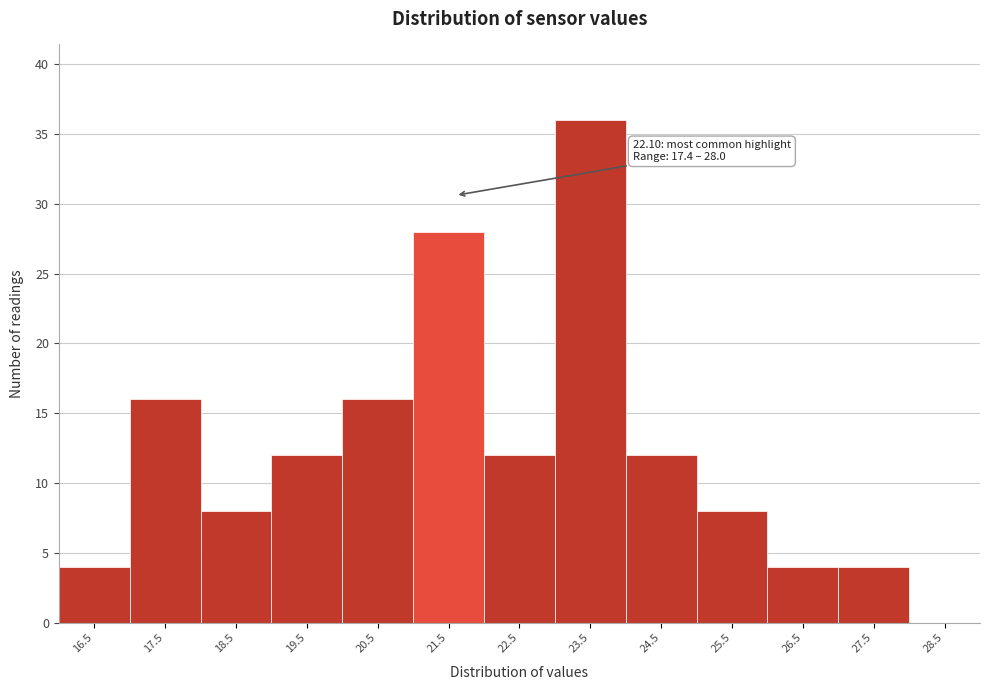

Reading left to right, extract all data points from this chart.

16.5=4	17.5=16	18.5=8	19.5=12	20.5=16	21.5=28	22.5=12	23.5=36	24.5=12	25.5=8	26.5=4	27.5=4	28.5=0